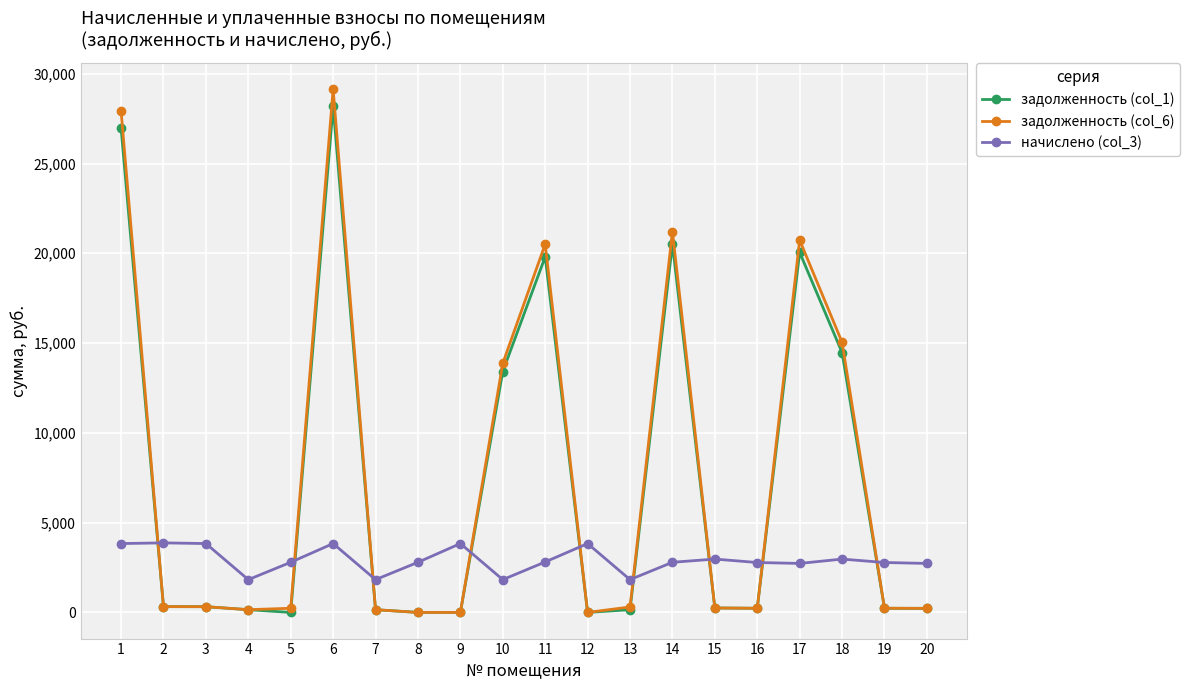

True or false: задолженность (col_1) and начислено (col_3) cross at least once.

True